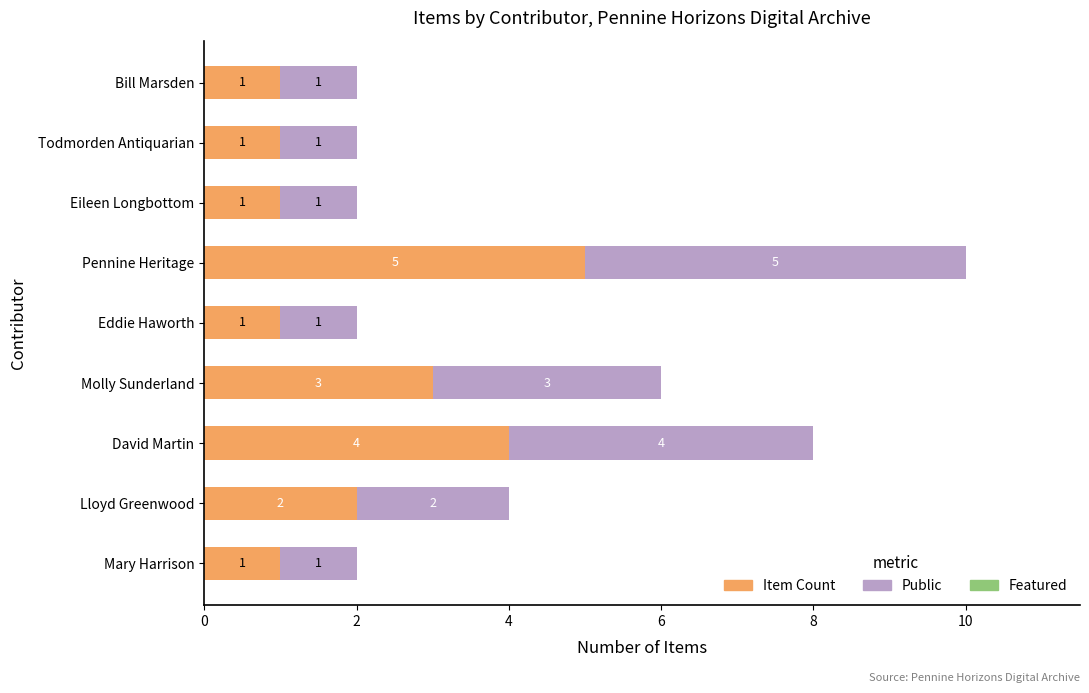

At which category is the sum across all series the highest?

Pennine Heritage